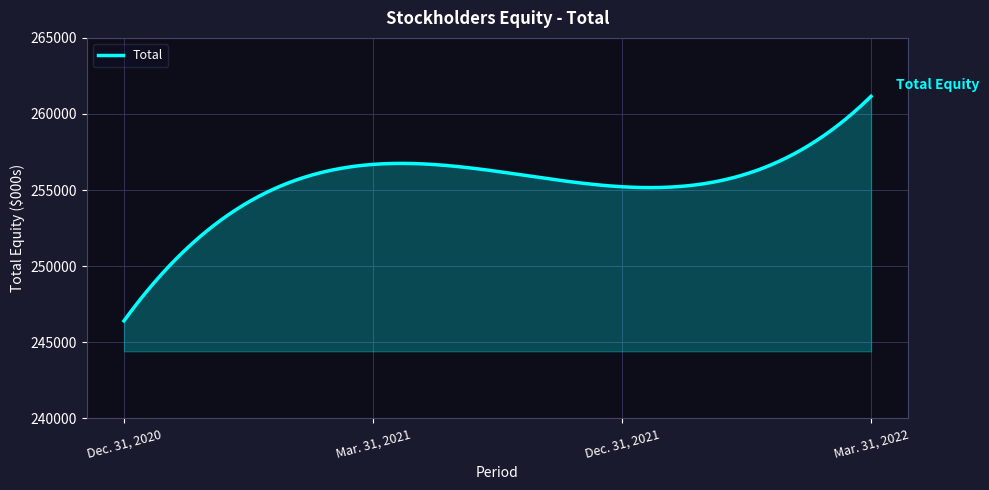

What is the maximum value shown in the chart?

261159.0